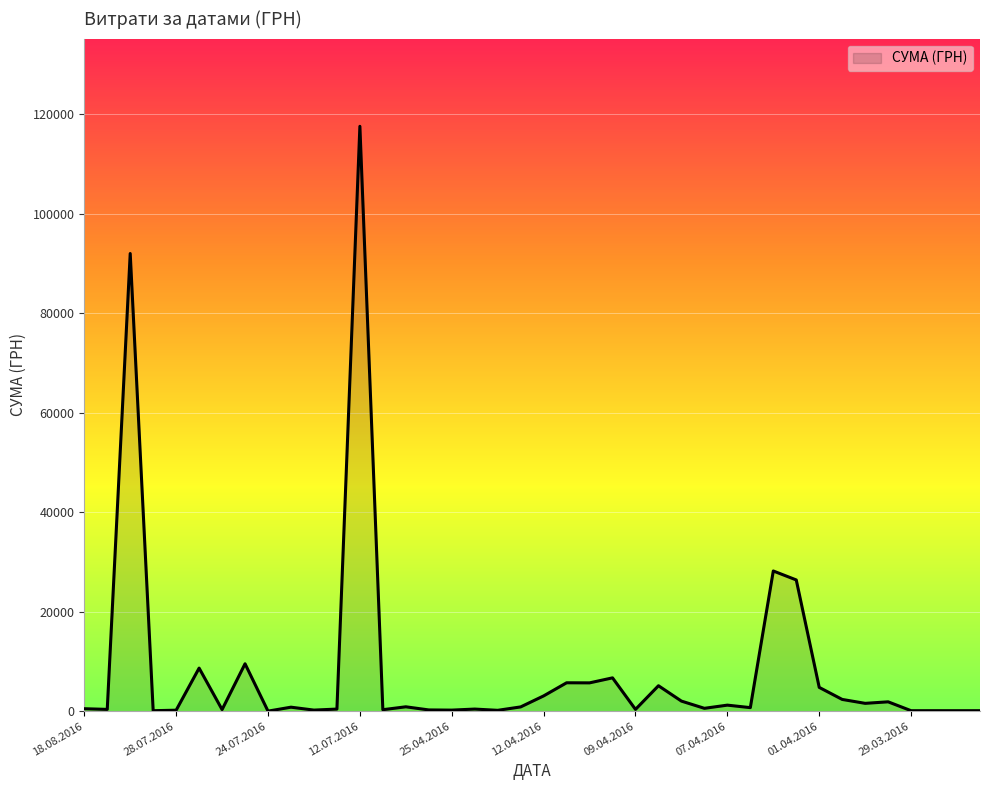

Does the chart display data point markers on the line(s)?

No